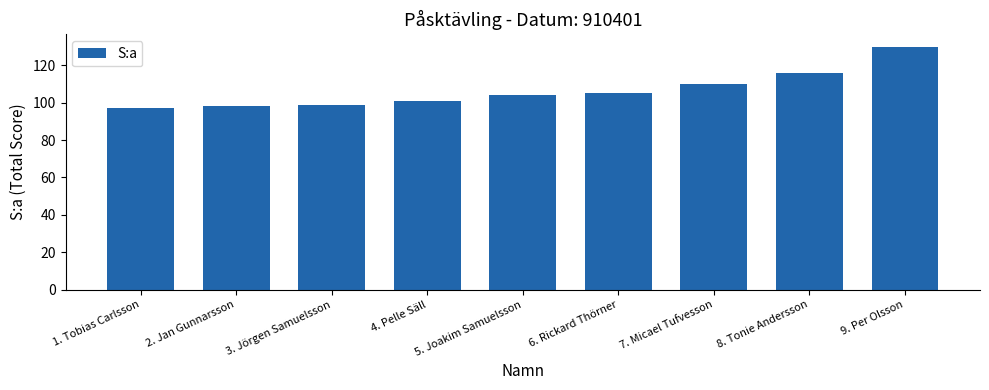

Read the value at 6. Rickard Thörner, to the nearest 5.

105